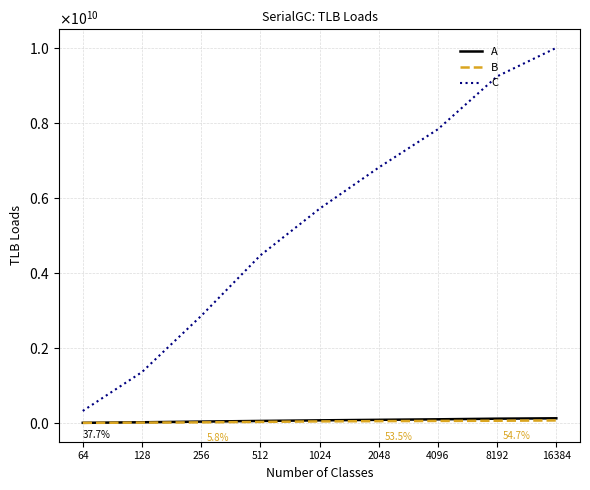

What is the difference between the B values at 128 and 512?

19231703.8